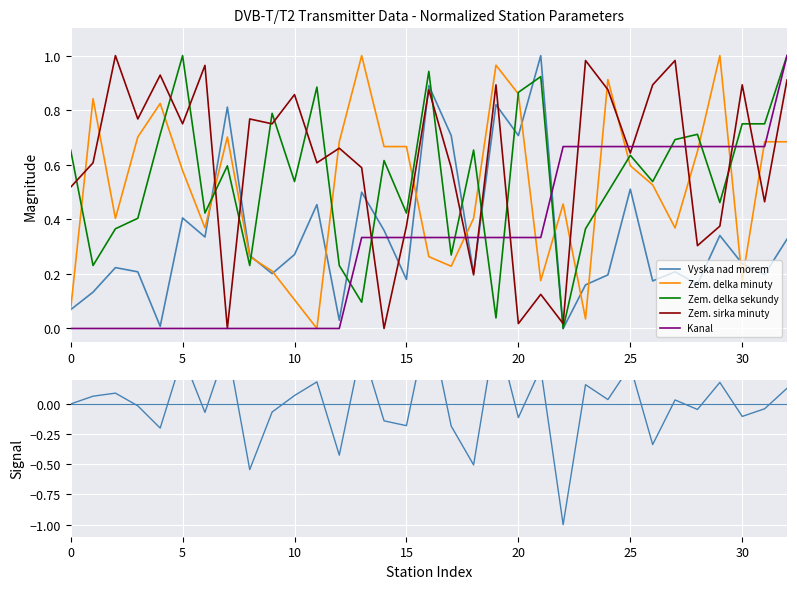

True or false: Vyska nad morem has a value of 0.2 at 25.

False